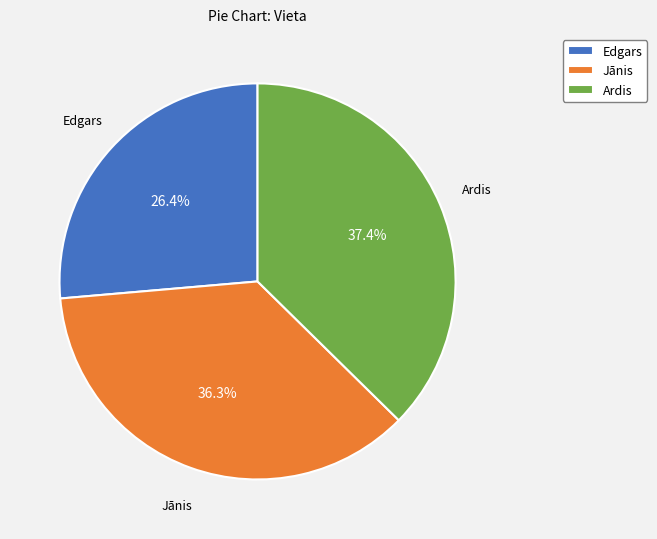

The Ardis slice represents 47% of the pie. True or false?

False